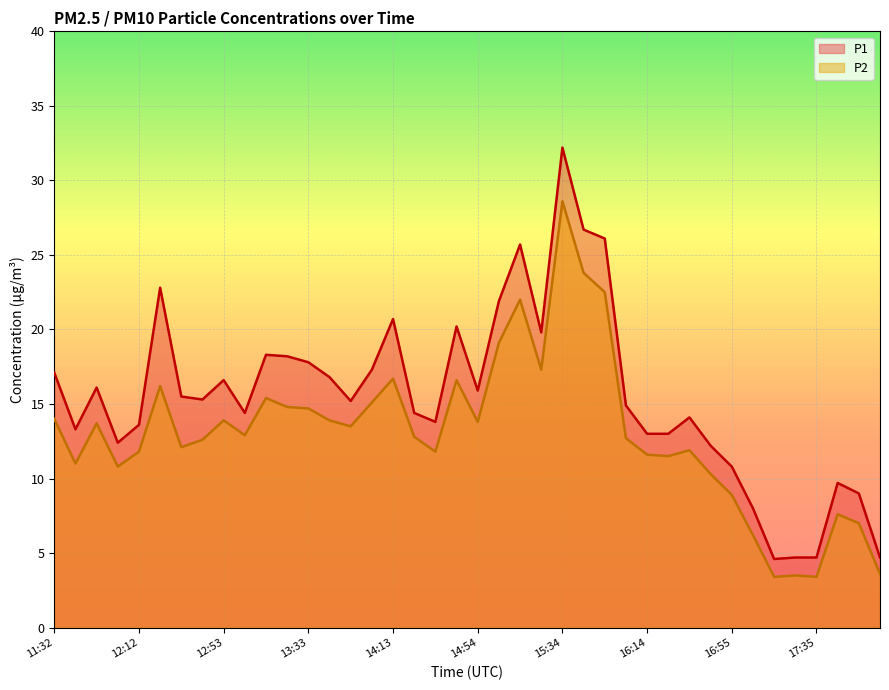

Which series has the largest total across all categories?

P1